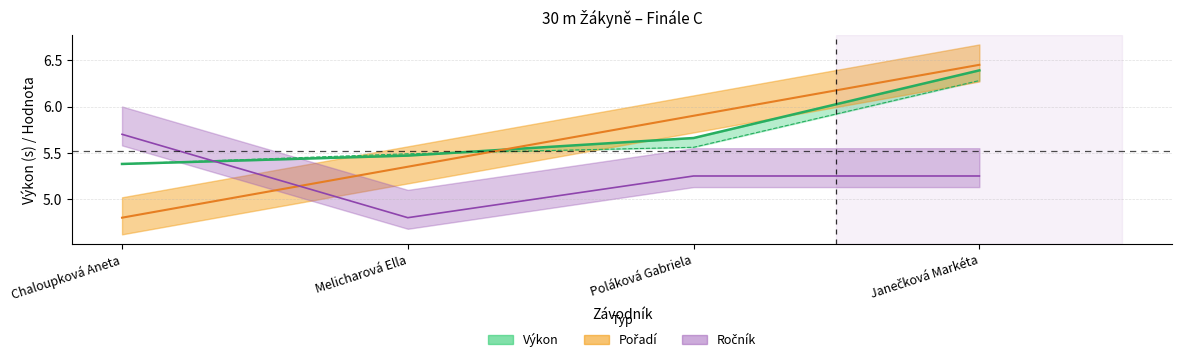

Is the value of Výkon at Melicharová Ella greater than the value of Ročník at Chaloupková Aneta?

No